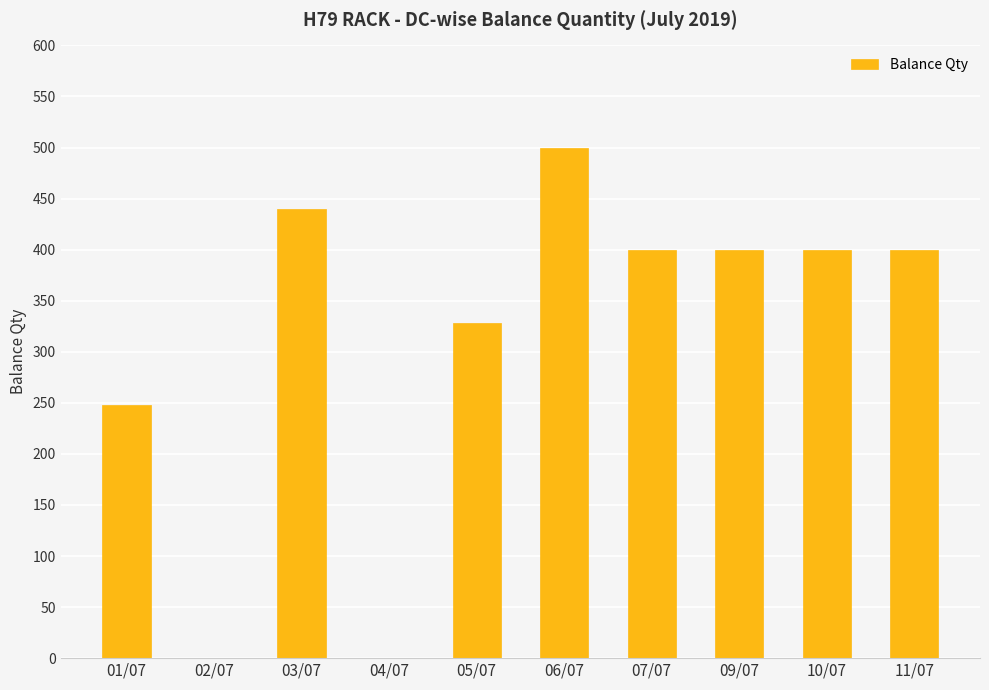

The chart shows a value of 248 at 01/07. True or false?

True